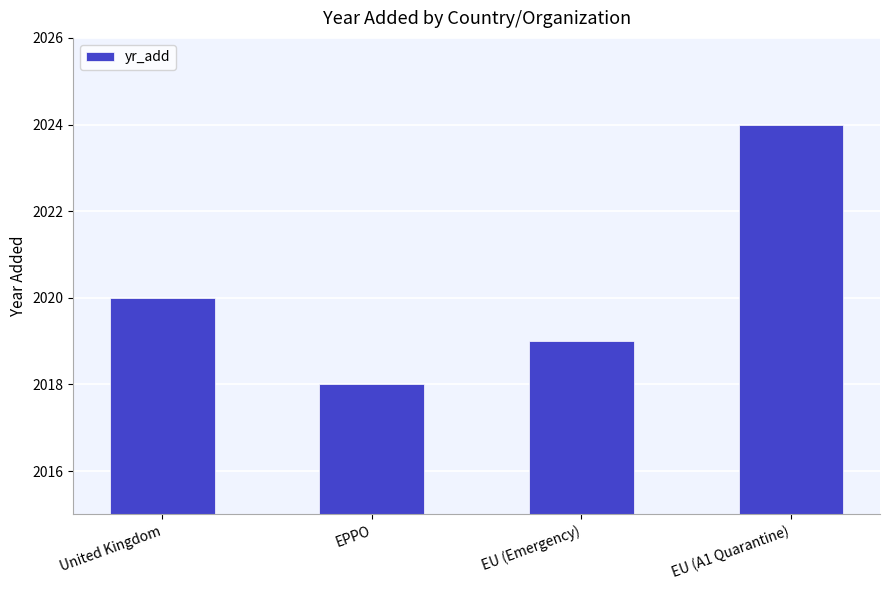

Rank the categories by value from lowest to highest.

EPPO, EU (Emergency), United Kingdom, EU (A1 Quarantine)